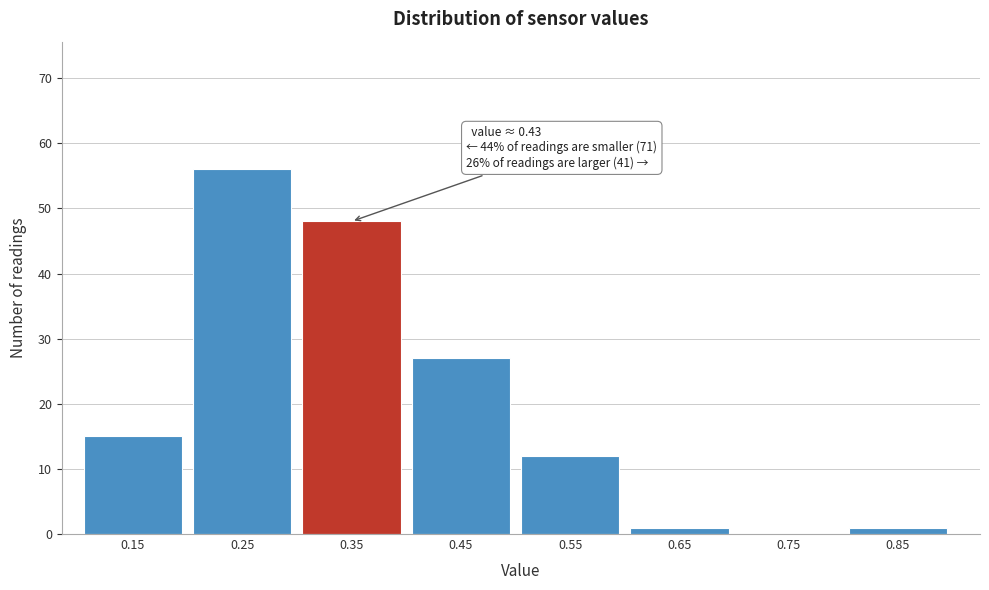

Reading right to left, transcribe all the data shown in this chart.

0.85=1	0.75=0	0.65=1	0.55=12	0.45=27	0.35=48	0.25=56	0.15=15